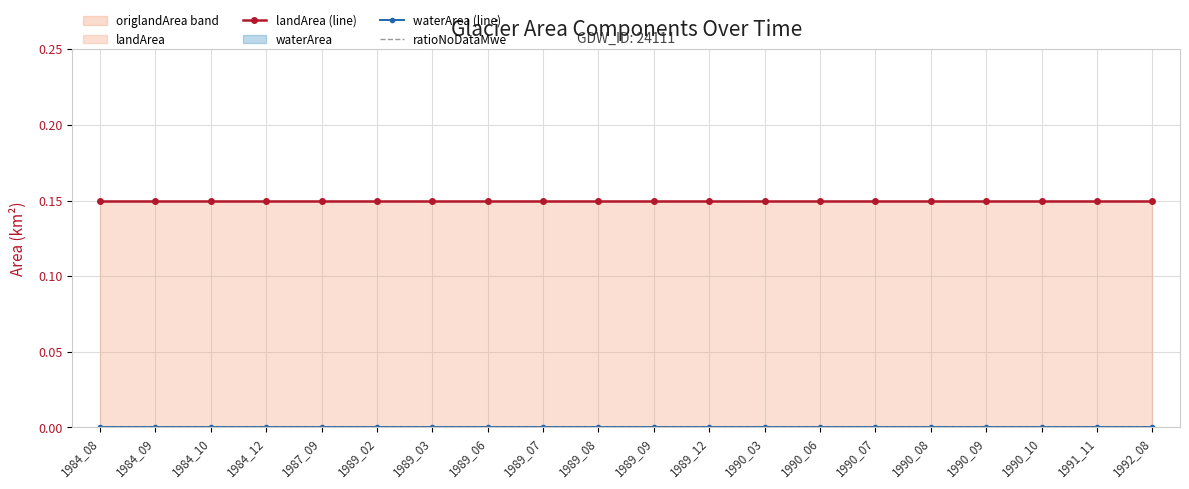

True or false: landArea (line) has a value of 0.1 at 1989_08.

True